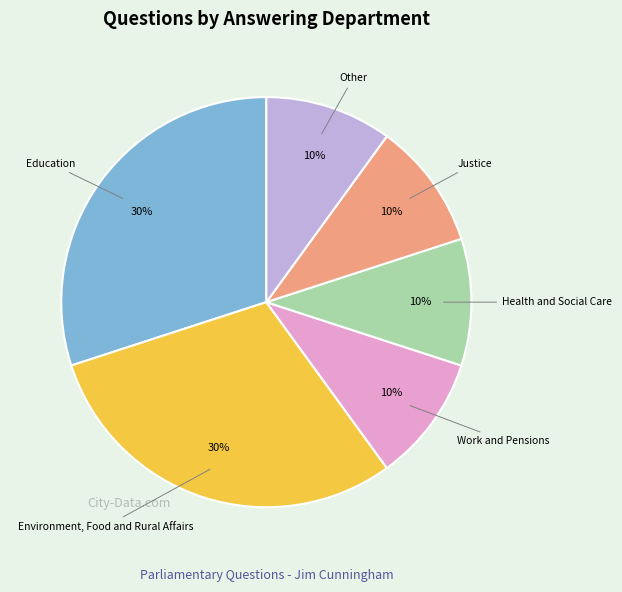

How many slices are in this pie chart?

6